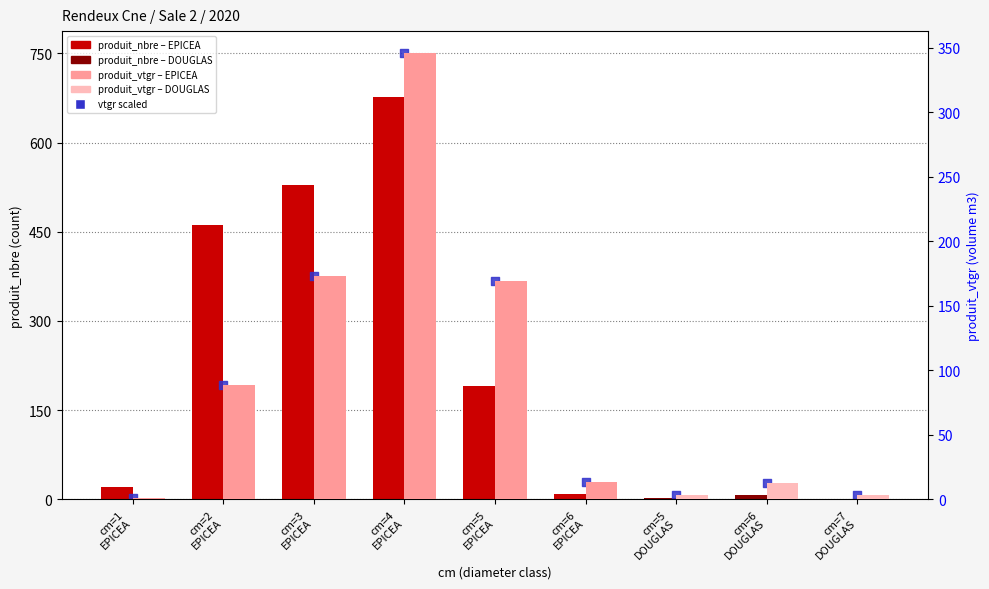

Is the value of produit_nbre (count) at cm=7
DOUGLAS greater than the value of produit_vtgr (volume m3) at cm=2
EPICEA?

No